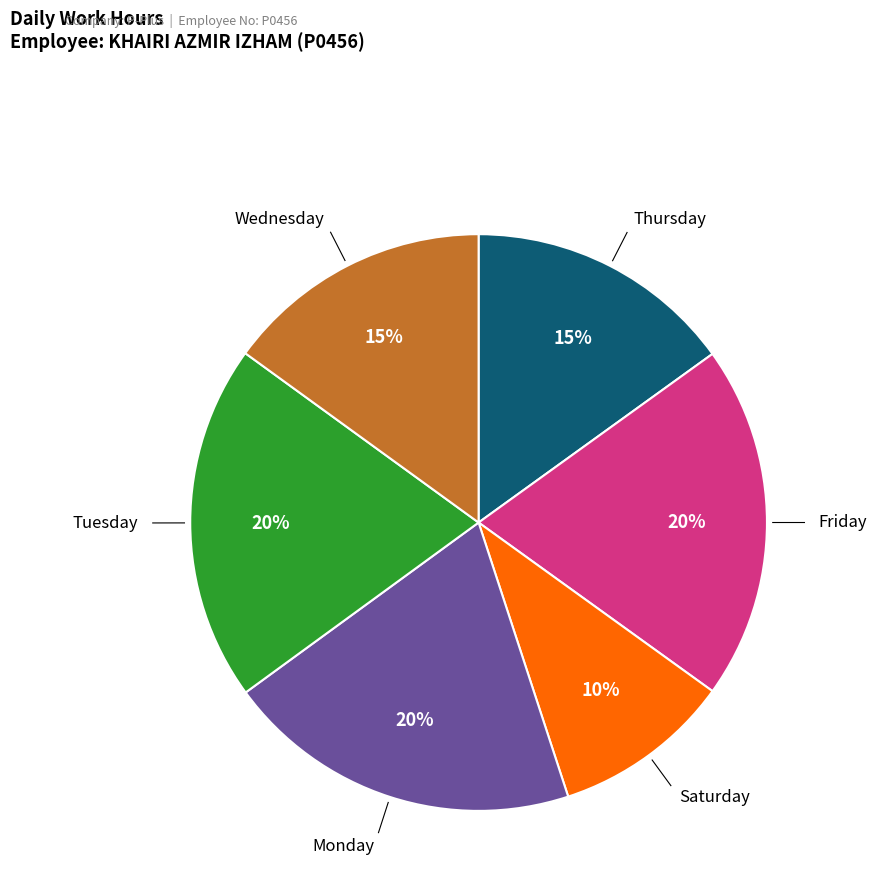

Is there a majority slice in this chart?

No